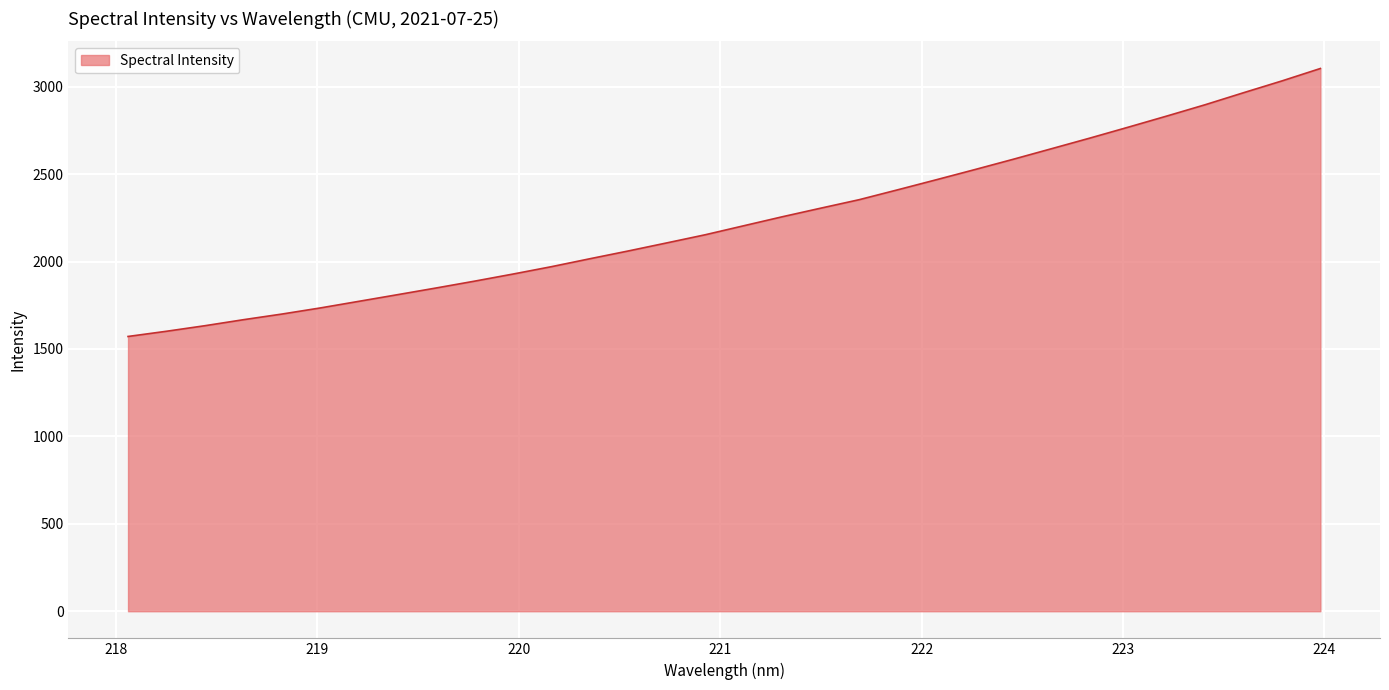

What is the maximum value shown in the chart?

3103.8